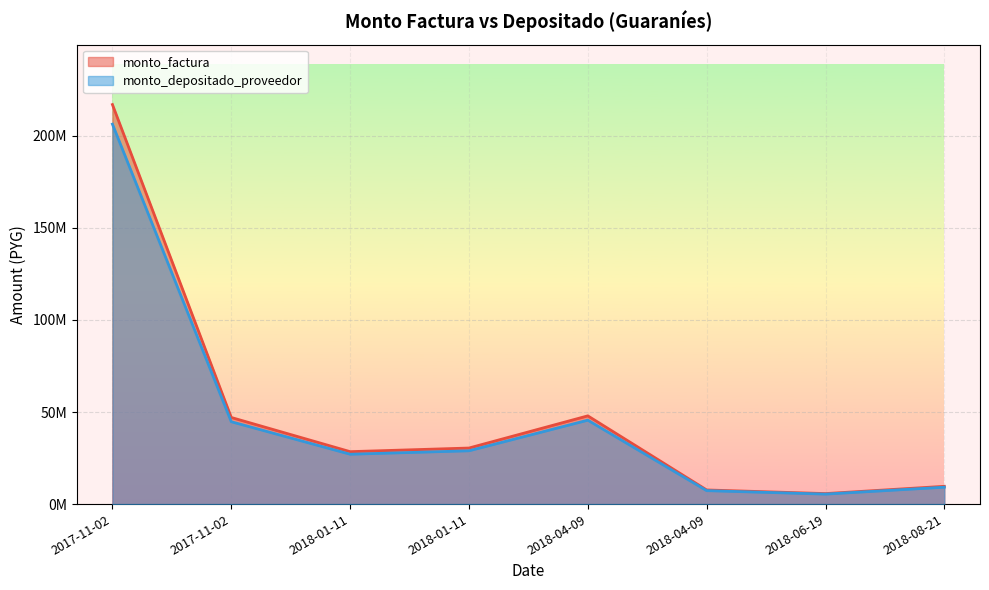

Which series has the largest range (max minus min)?

monto_factura